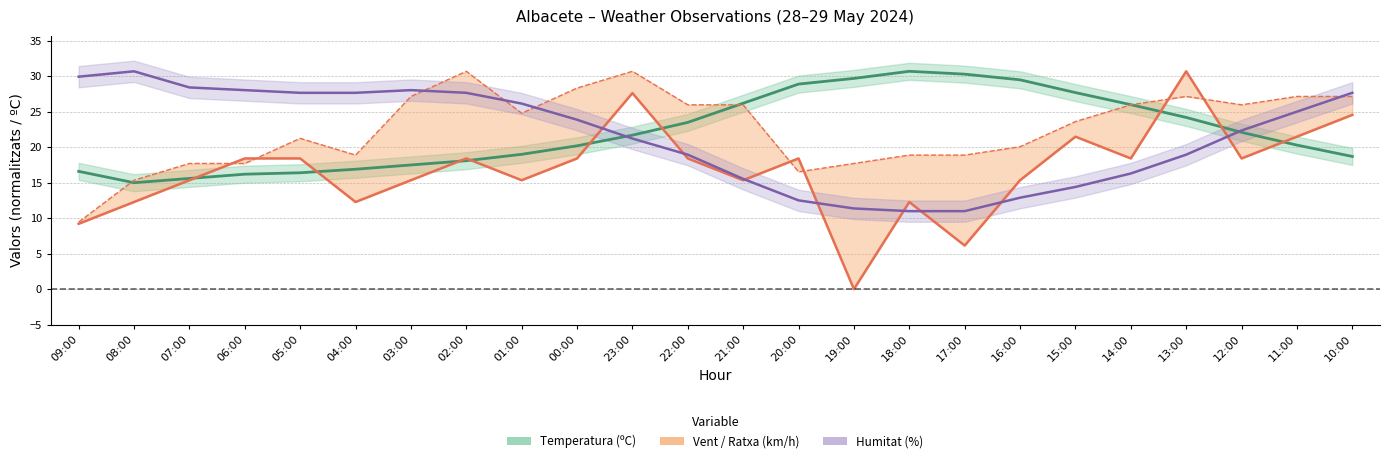

Does the chart display data point markers on the line(s)?

No